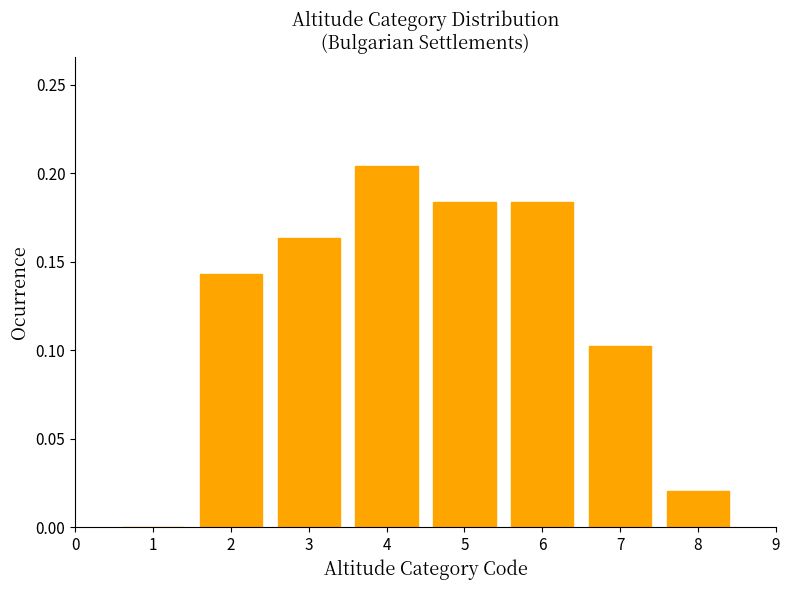

Which label corresponds to the largest value in the chart?

4